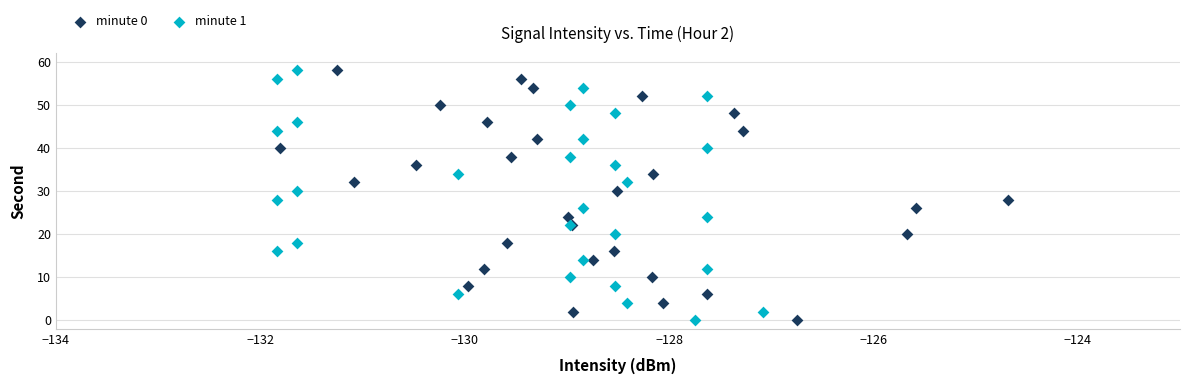

What are all the series names shown in the legend?

minute 0, minute 1